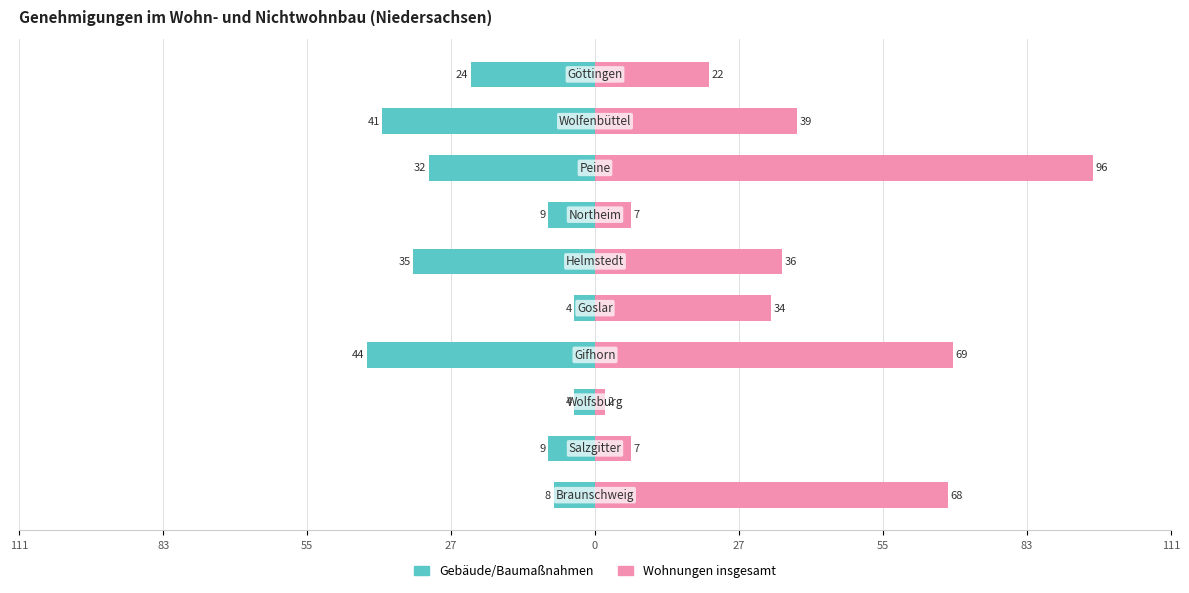

How many groups of bars are there?

10